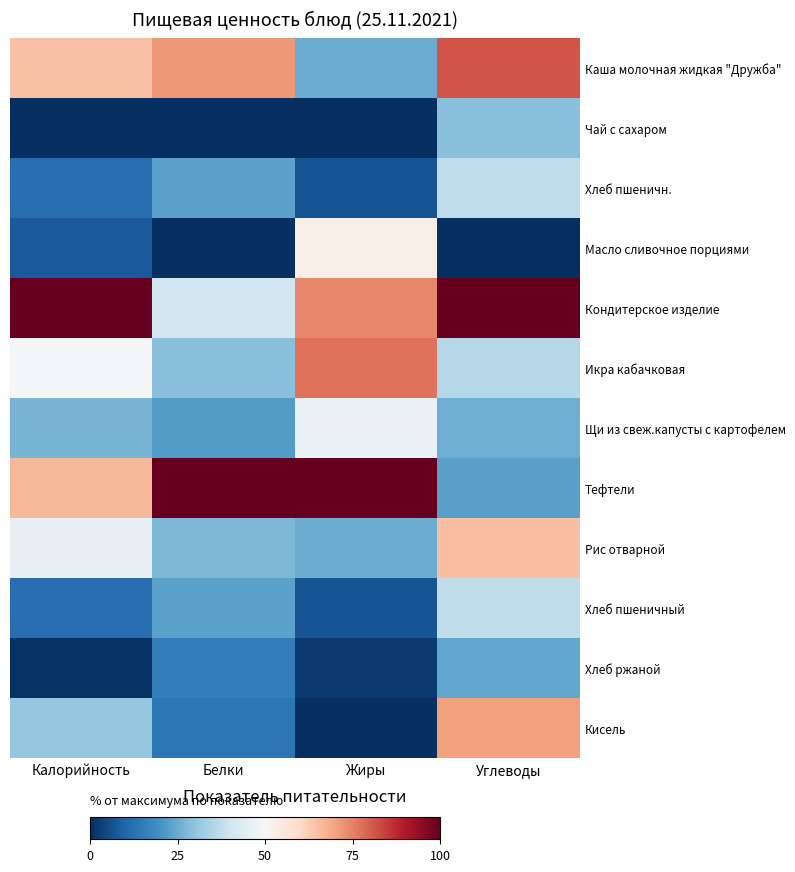

What is the difference between the second highest and second lowest values in the Икра кабачковая series?

13.5